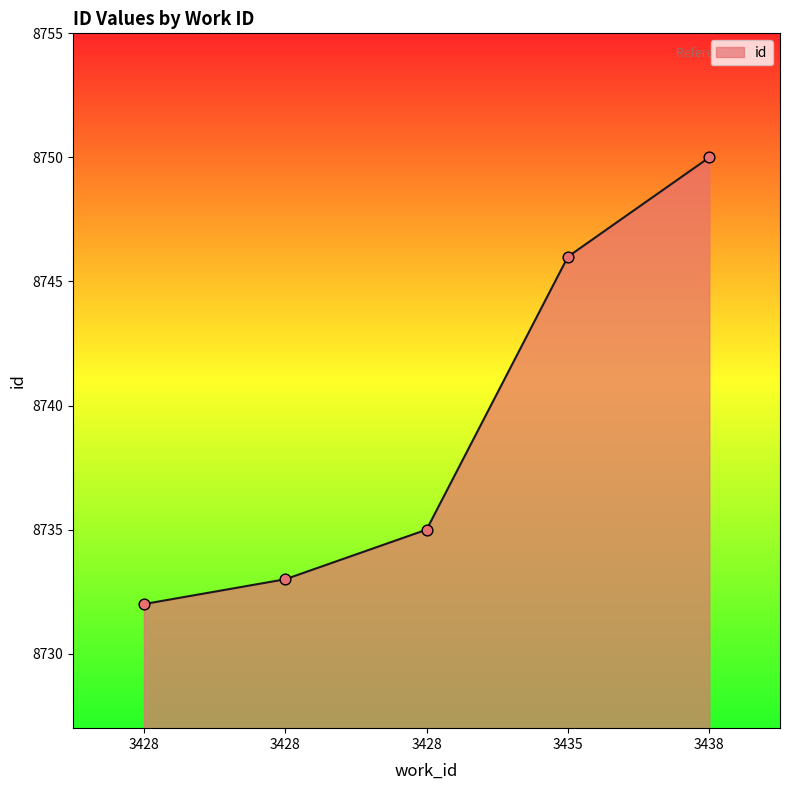

Between 3428 and 3435, which is larger?

3435